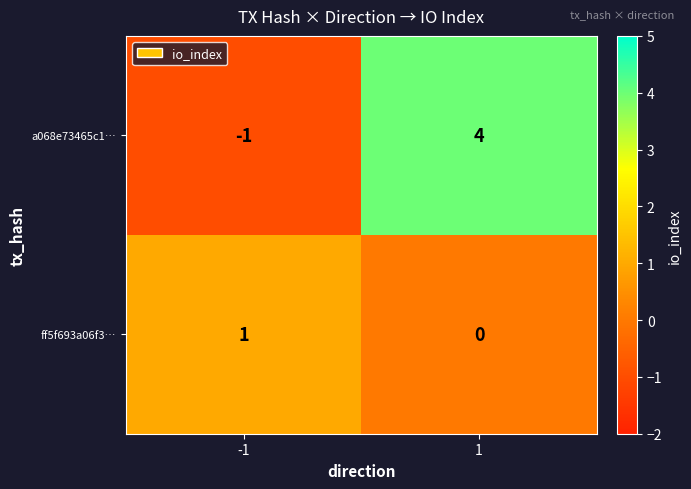

Between -1 and 1, which series saw the biggest shift?

a068e73465c1…